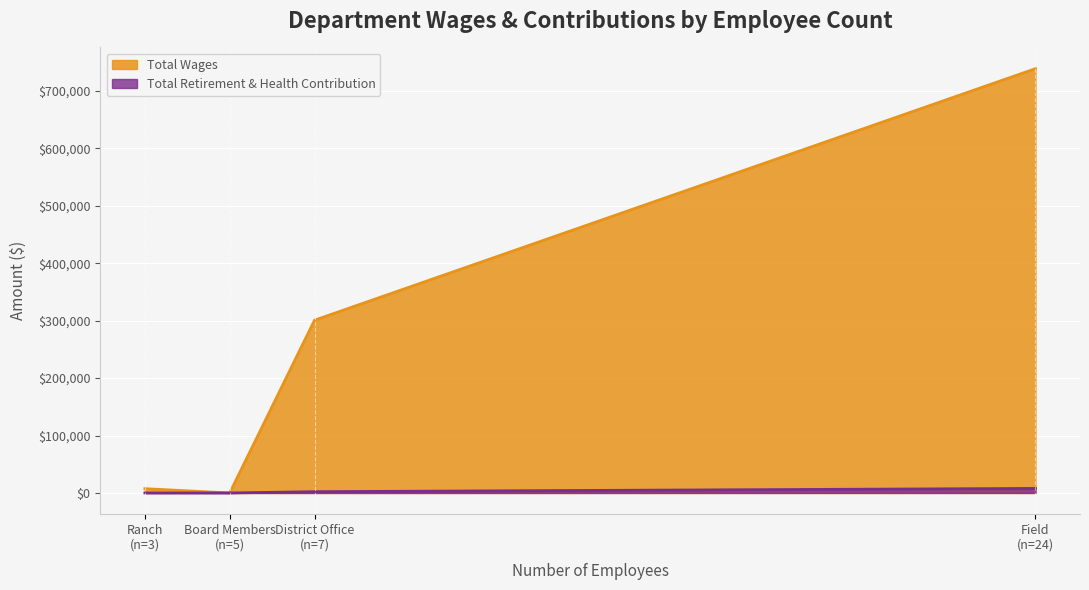

True or false: Total Retirement & Health Contribution has more than 2 points higher than both neighbors.

False